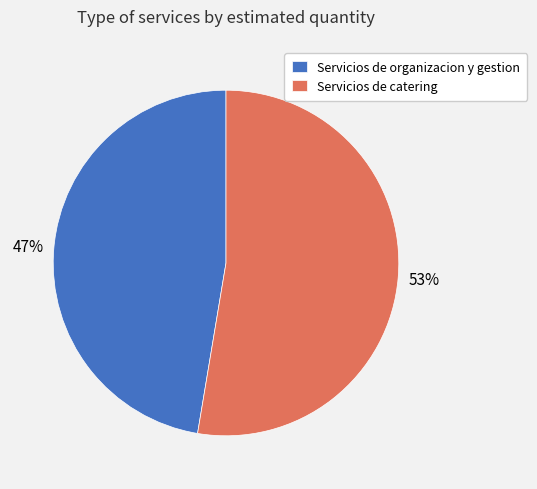

To the nearest percent, what is the combined percentage of Servicios de organizacion y gestion and Servicios de catering?

100%